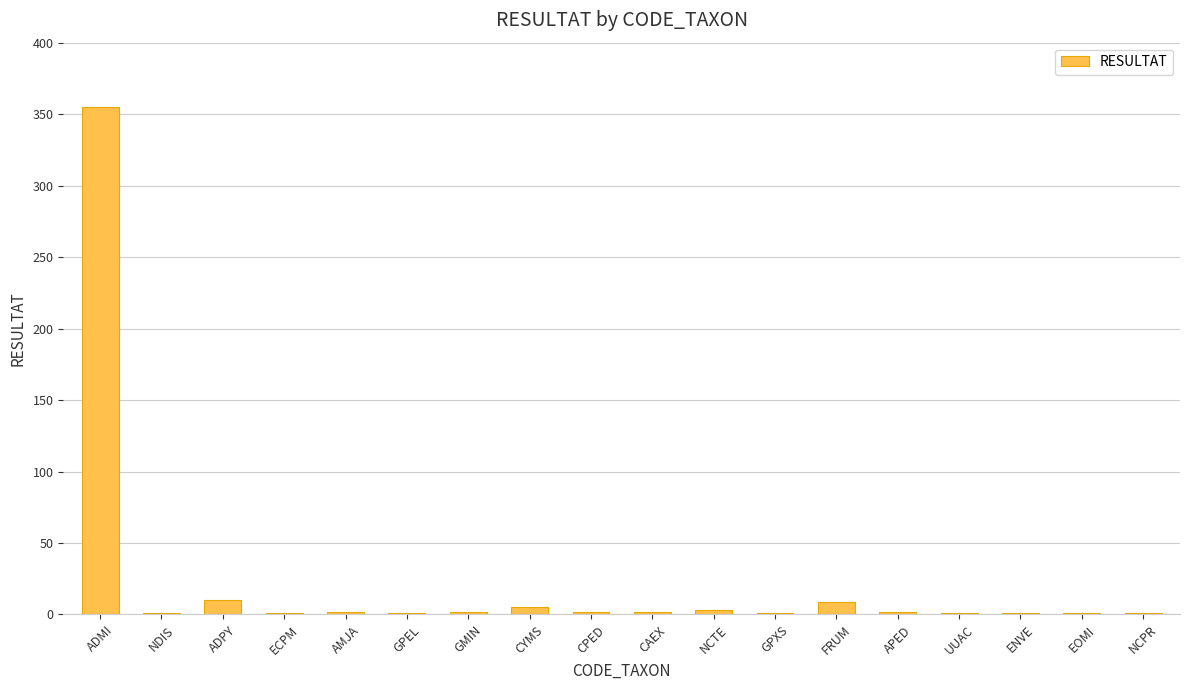

At which category does the chart reach its peak across all series?

ADMI